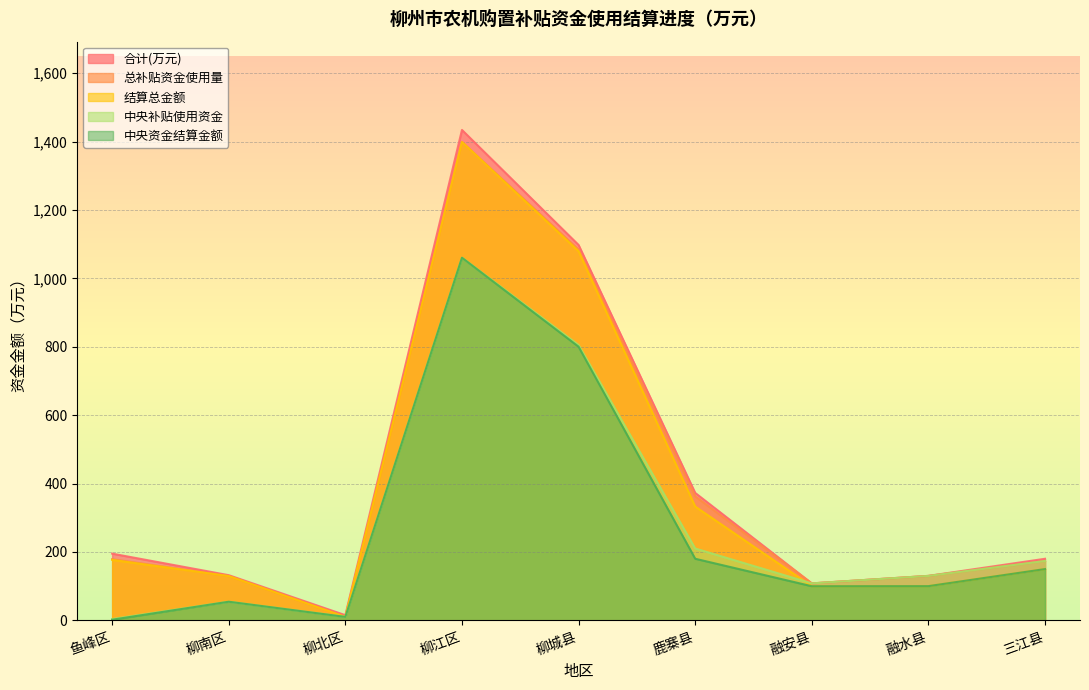

Read the 结算总金额 value at 柳北区.

10.0